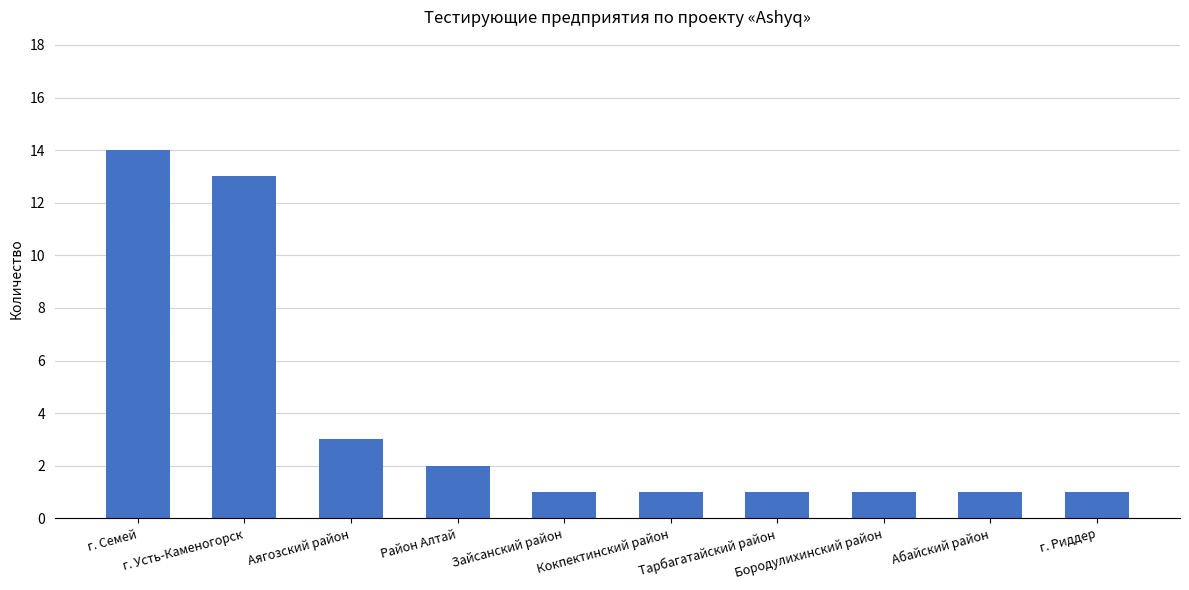

Which has a higher value, Аягозский район or Бородулихинский район?

Аягозский район